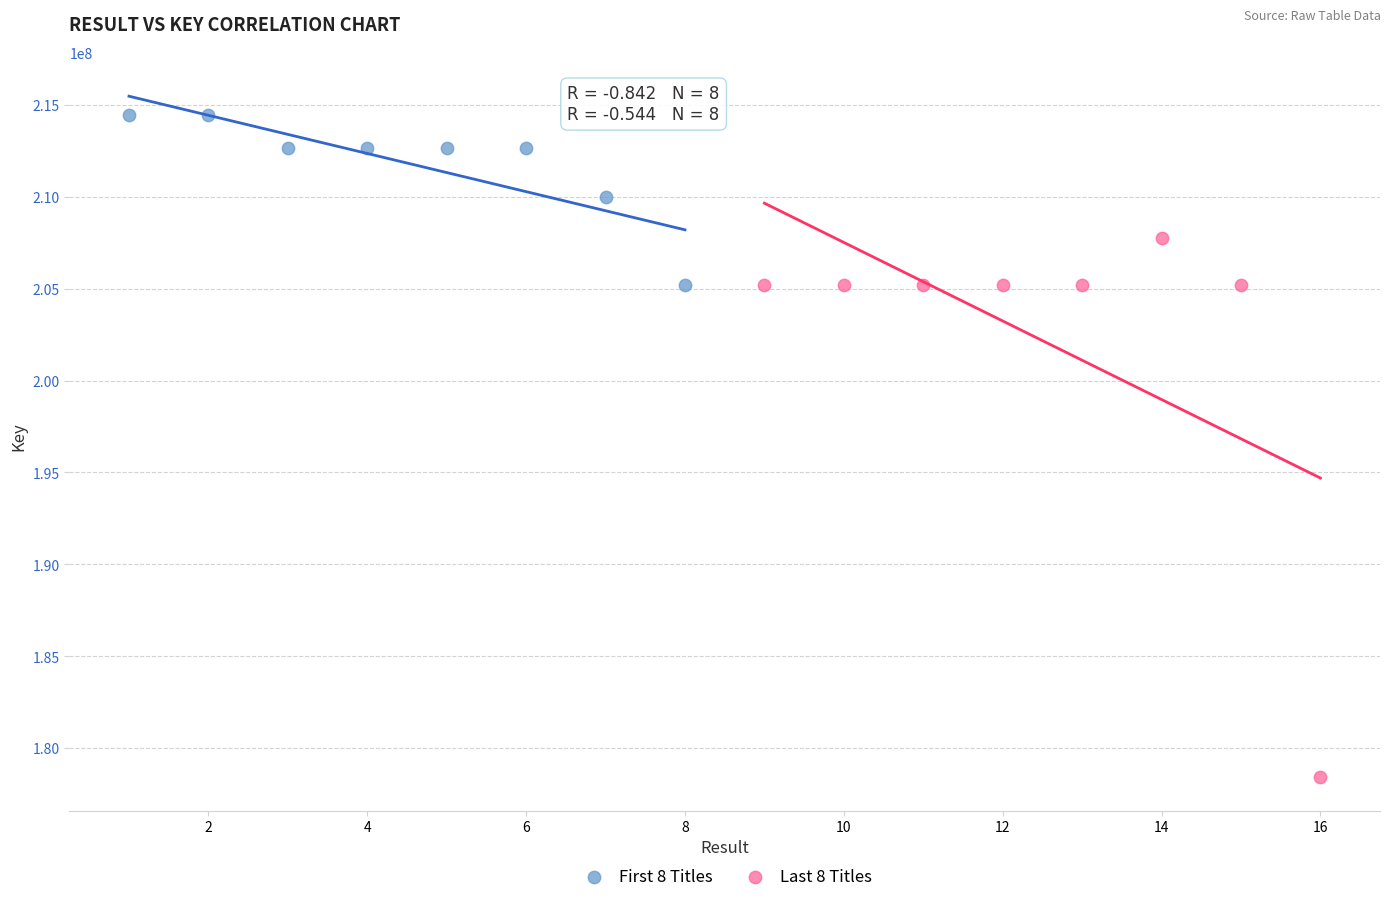

Which series contains the lowest Y value?

Last 8 Titles